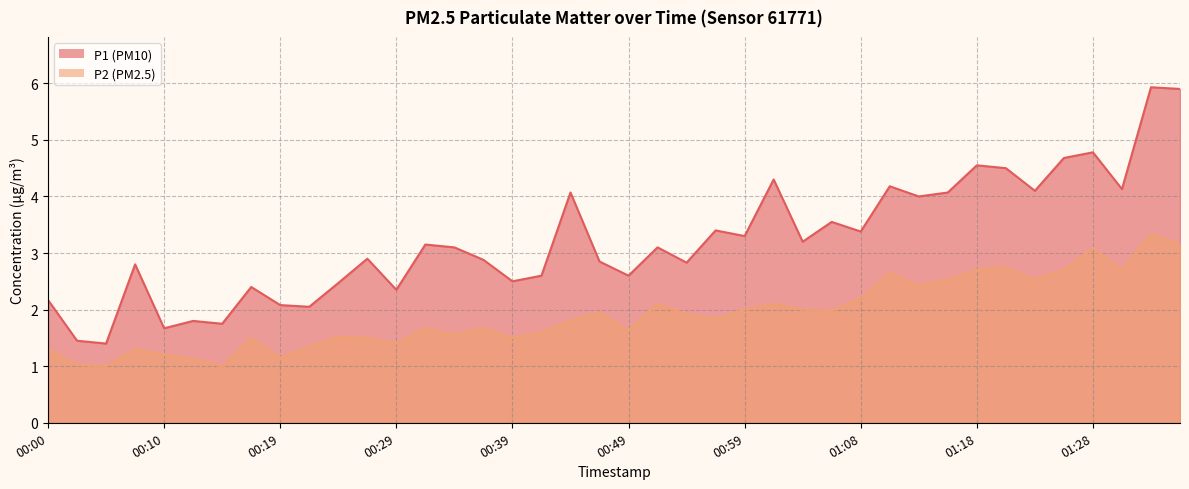

Is it true that P1 equals 1.6 at 00:32?

False